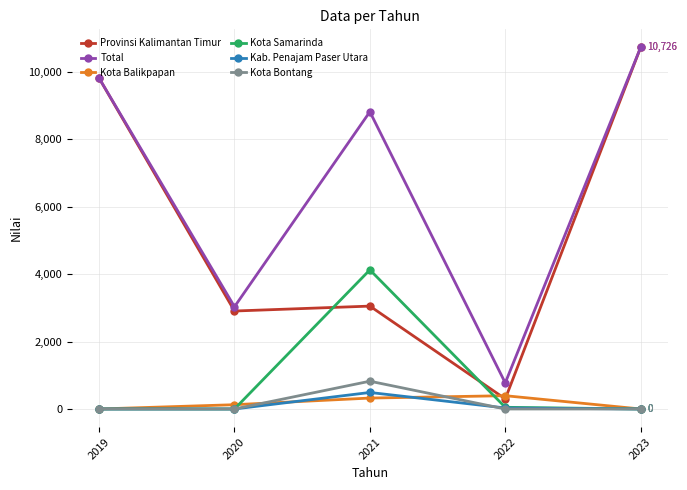

True or false: Provinsi Kalimantan Timur and Kota Bontang intersect in this chart.

False